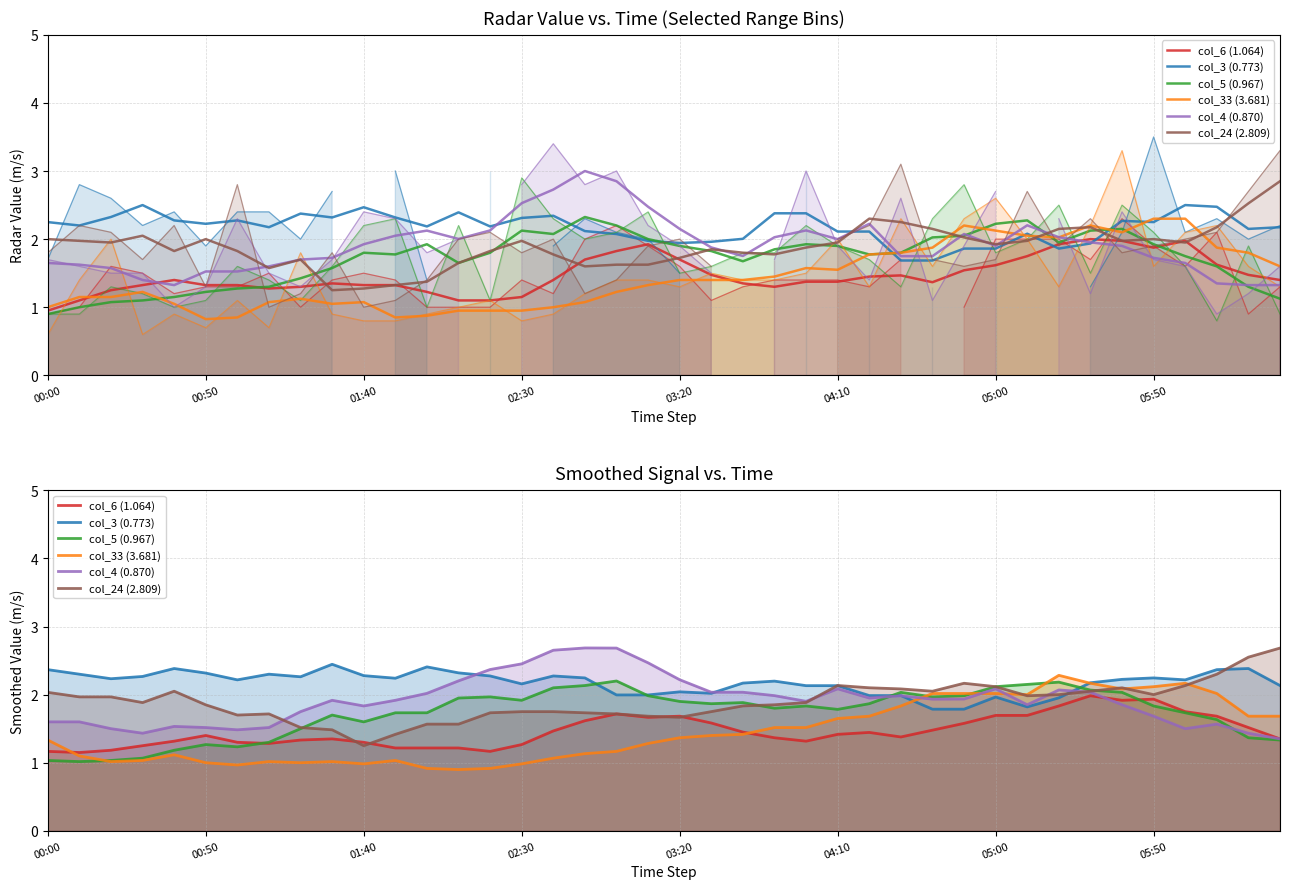

The col_4 (0.870) series shows 3.4 at 21. True or false?

False